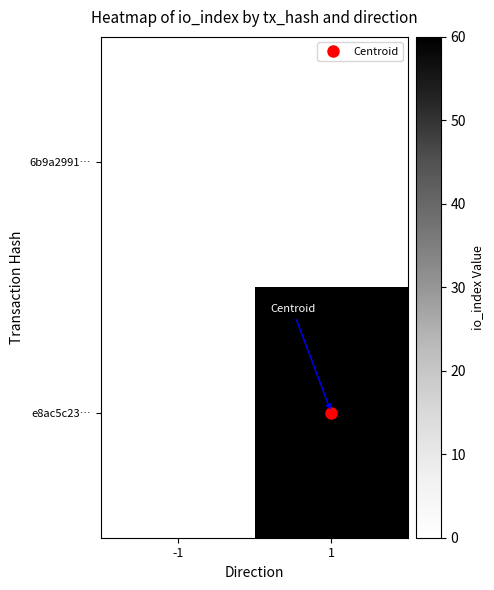

Reading right to left, list all the values displayed in this chart.

6b9a2991…: 1=0	-1=0
e8ac5c23…: 1=60	-1=0